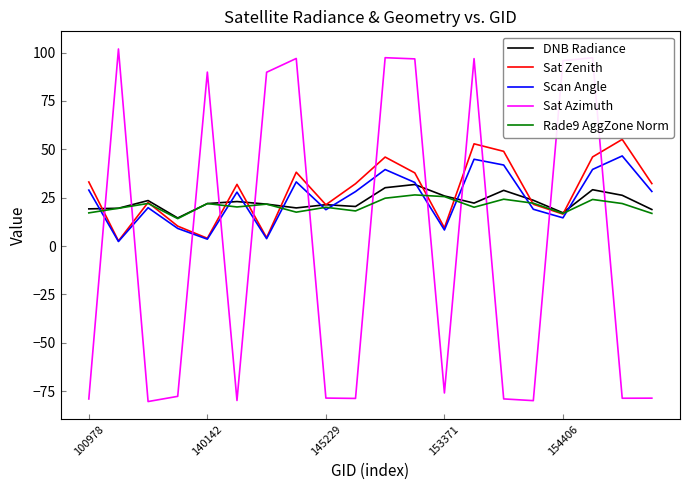

Which series ends up on top after the final intersection of DNB Radiance and Scan Angle?

Scan Angle